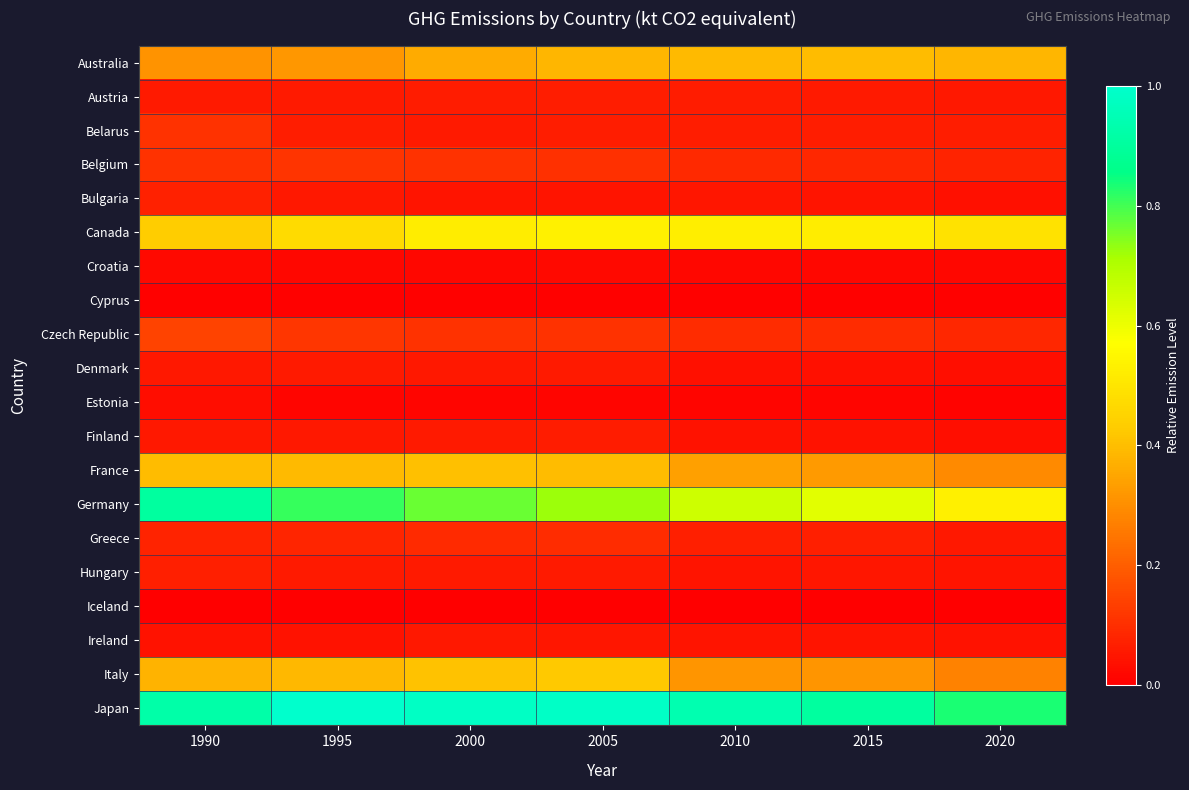

List the series in order of their peak value, lowest first.

Iceland, Cyprus, Croatia, Estonia, Ireland, Denmark, Finland, Austria, Hungary, Bulgaria, Greece, Belarus, Belgium, Czech Republic, Australia, France, Italy, Canada, Germany, Japan